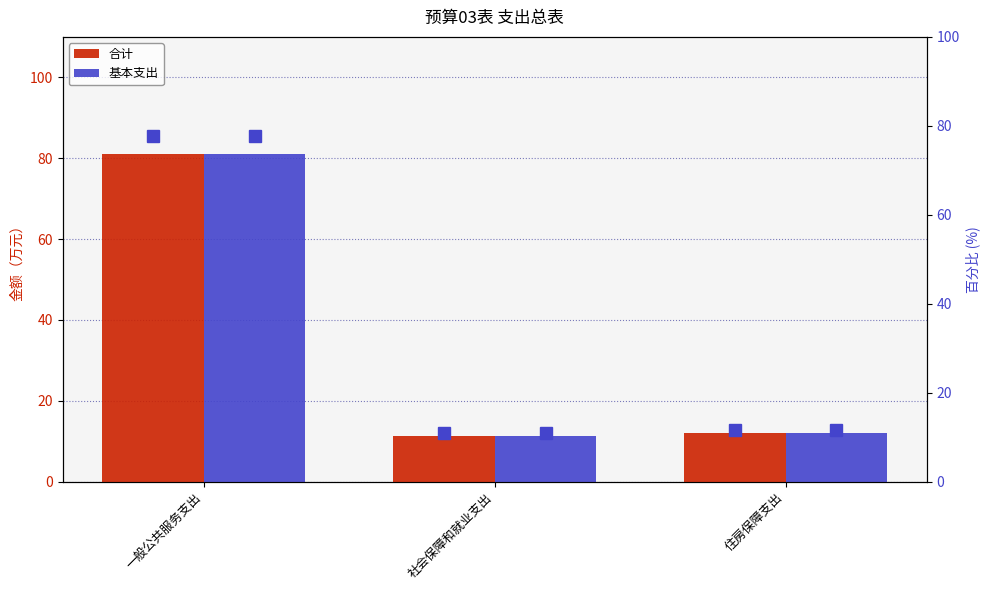

Which series has the largest total across all categories?

合计